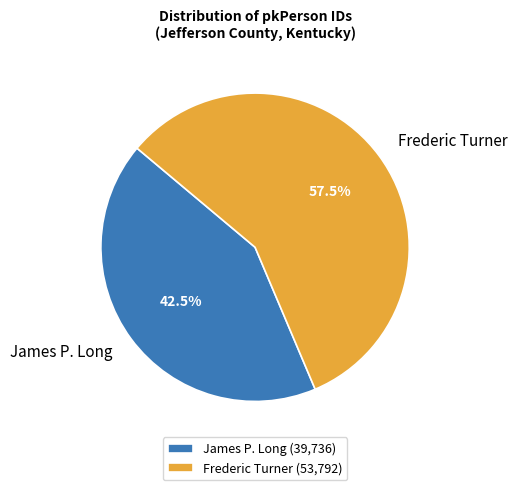

Which slice is the largest?

Frederic Turner